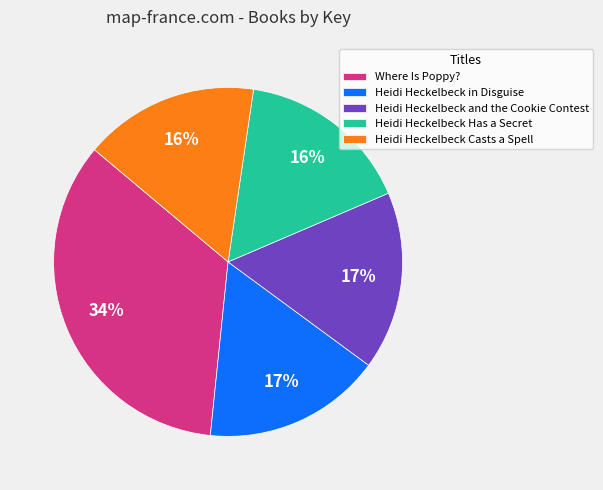

Count the number of slices in the pie.

5